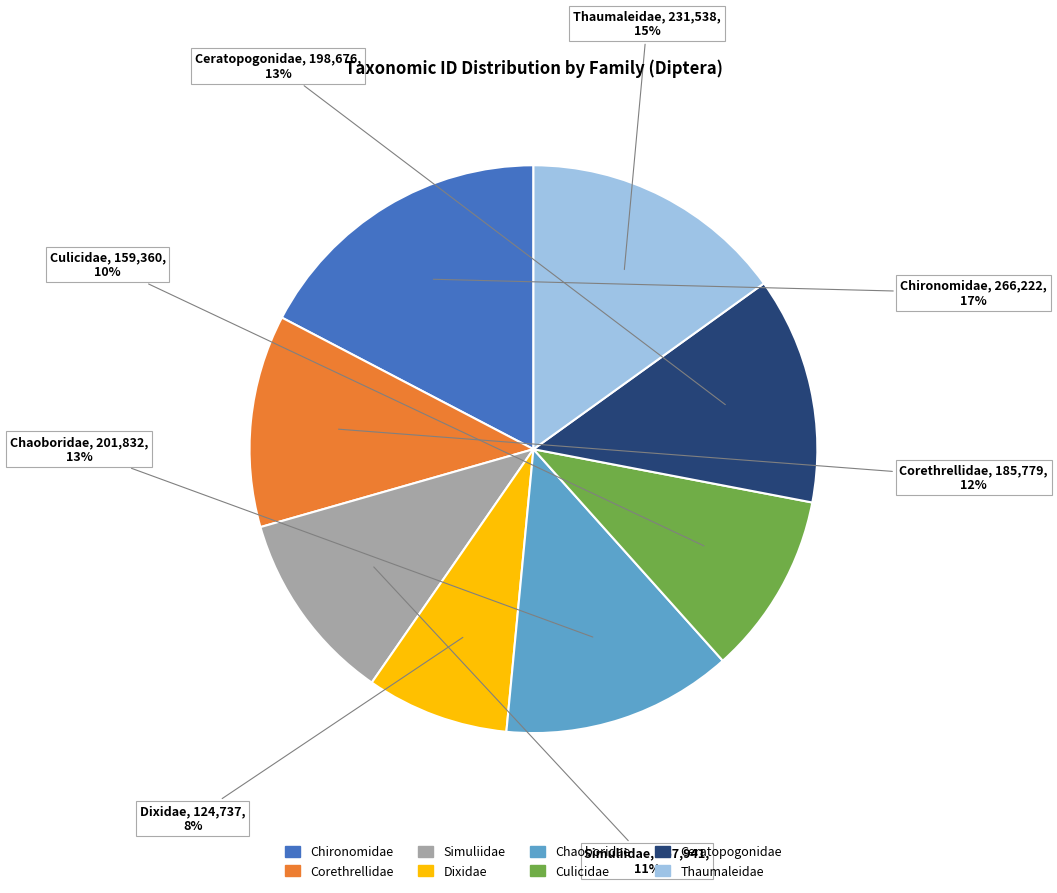

Which has a higher value, Thaumaleidae or Ceratopogonidae?

Thaumaleidae